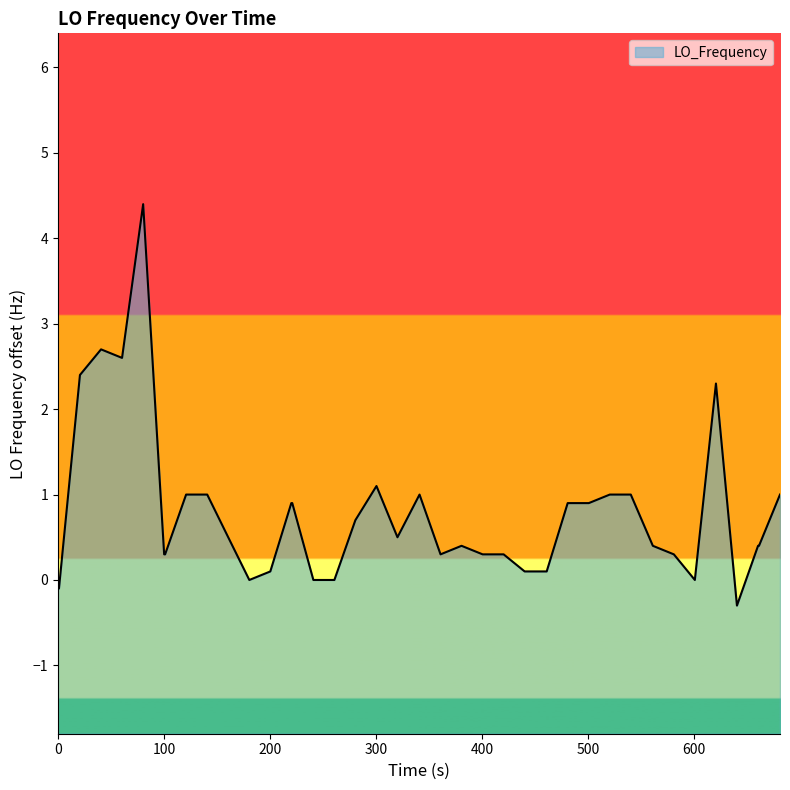

What is the minimum value shown in the chart?

-0.3